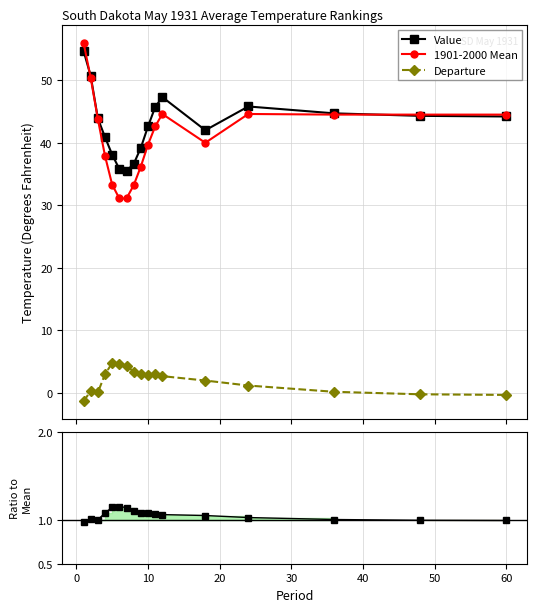

How many interior local peaks does the Value series have?

2